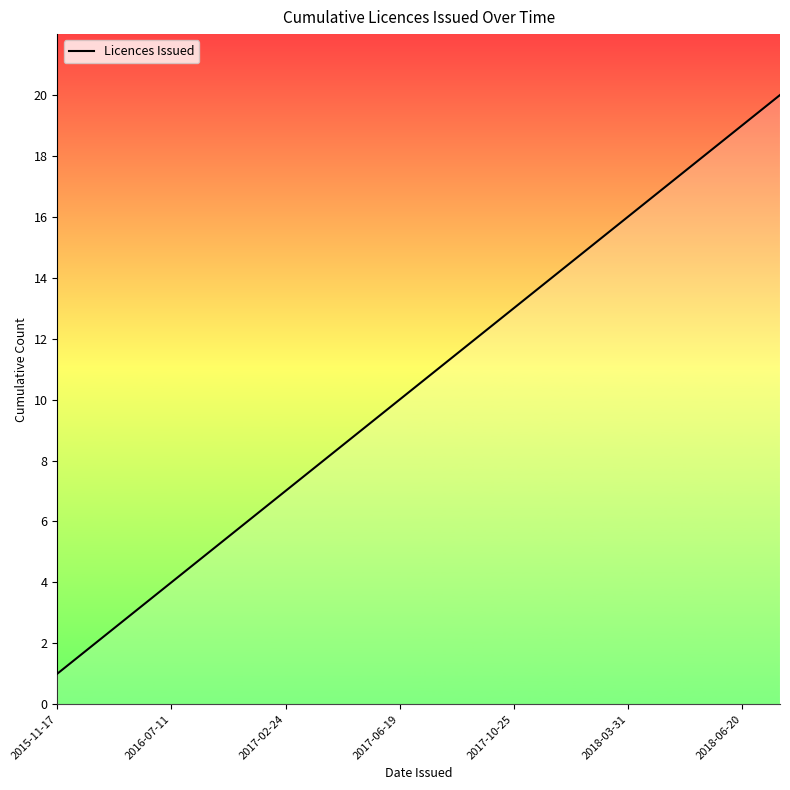

What is the maximum value shown in the chart?

20